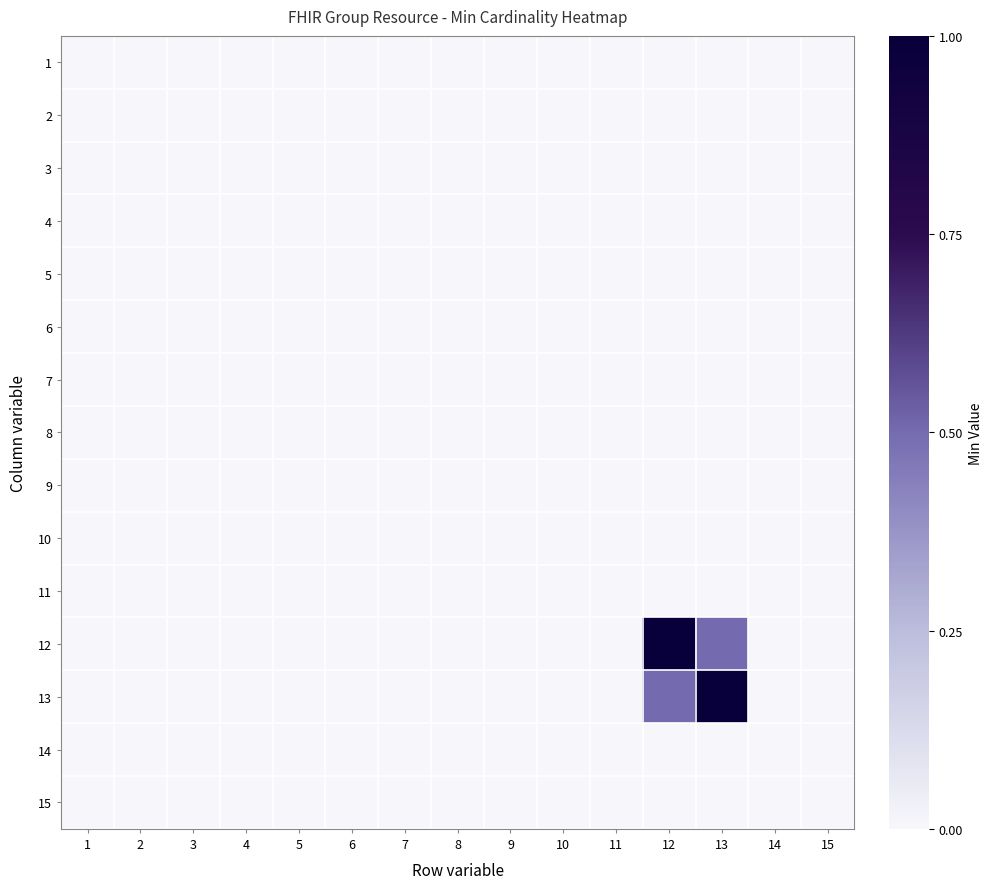

Reading right to left, extract all data points from this chart.

1: 15=0.0	14=0.0	13=0.0	12=0.0	11=0.0	10=0.0	9=0.0	8=0.0	7=0.0	6=0.0	5=0.0	4=0.0	3=0.0	2=0.0	1=0.0
2: 15=0.0	14=0.0	13=0.0	12=0.0	11=0.0	10=0.0	9=0.0	8=0.0	7=0.0	6=0.0	5=0.0	4=0.0	3=0.0	2=0.0	1=0.0
3: 15=0.0	14=0.0	13=0.0	12=0.0	11=0.0	10=0.0	9=0.0	8=0.0	7=0.0	6=0.0	5=0.0	4=0.0	3=0.0	2=0.0	1=0.0
4: 15=0.0	14=0.0	13=0.0	12=0.0	11=0.0	10=0.0	9=0.0	8=0.0	7=0.0	6=0.0	5=0.0	4=0.0	3=0.0	2=0.0	1=0.0
5: 15=0.0	14=0.0	13=0.0	12=0.0	11=0.0	10=0.0	9=0.0	8=0.0	7=0.0	6=0.0	5=0.0	4=0.0	3=0.0	2=0.0	1=0.0
6: 15=0.0	14=0.0	13=0.0	12=0.0	11=0.0	10=0.0	9=0.0	8=0.0	7=0.0	6=0.0	5=0.0	4=0.0	3=0.0	2=0.0	1=0.0
7: 15=0.0	14=0.0	13=0.0	12=0.0	11=0.0	10=0.0	9=0.0	8=0.0	7=0.0	6=0.0	5=0.0	4=0.0	3=0.0	2=0.0	1=0.0
8: 15=0.0	14=0.0	13=0.0	12=0.0	11=0.0	10=0.0	9=0.0	8=0.0	7=0.0	6=0.0	5=0.0	4=0.0	3=0.0	2=0.0	1=0.0
9: 15=0.0	14=0.0	13=0.0	12=0.0	11=0.0	10=0.0	9=0.0	8=0.0	7=0.0	6=0.0	5=0.0	4=0.0	3=0.0	2=0.0	1=0.0
10: 15=0.0	14=0.0	13=0.0	12=0.0	11=0.0	10=0.0	9=0.0	8=0.0	7=0.0	6=0.0	5=0.0	4=0.0	3=0.0	2=0.0	1=0.0
11: 15=0.0	14=0.0	13=0.0	12=0.0	11=0.0	10=0.0	9=0.0	8=0.0	7=0.0	6=0.0	5=0.0	4=0.0	3=0.0	2=0.0	1=0.0
12: 15=0.0	14=0.0	13=0.5	12=1.0	11=0.0	10=0.0	9=0.0	8=0.0	7=0.0	6=0.0	5=0.0	4=0.0	3=0.0	2=0.0	1=0.0
13: 15=0.0	14=0.0	13=1.0	12=0.5	11=0.0	10=0.0	9=0.0	8=0.0	7=0.0	6=0.0	5=0.0	4=0.0	3=0.0	2=0.0	1=0.0
14: 15=0.0	14=0.0	13=0.0	12=0.0	11=0.0	10=0.0	9=0.0	8=0.0	7=0.0	6=0.0	5=0.0	4=0.0	3=0.0	2=0.0	1=0.0
15: 15=0.0	14=0.0	13=0.0	12=0.0	11=0.0	10=0.0	9=0.0	8=0.0	7=0.0	6=0.0	5=0.0	4=0.0	3=0.0	2=0.0	1=0.0